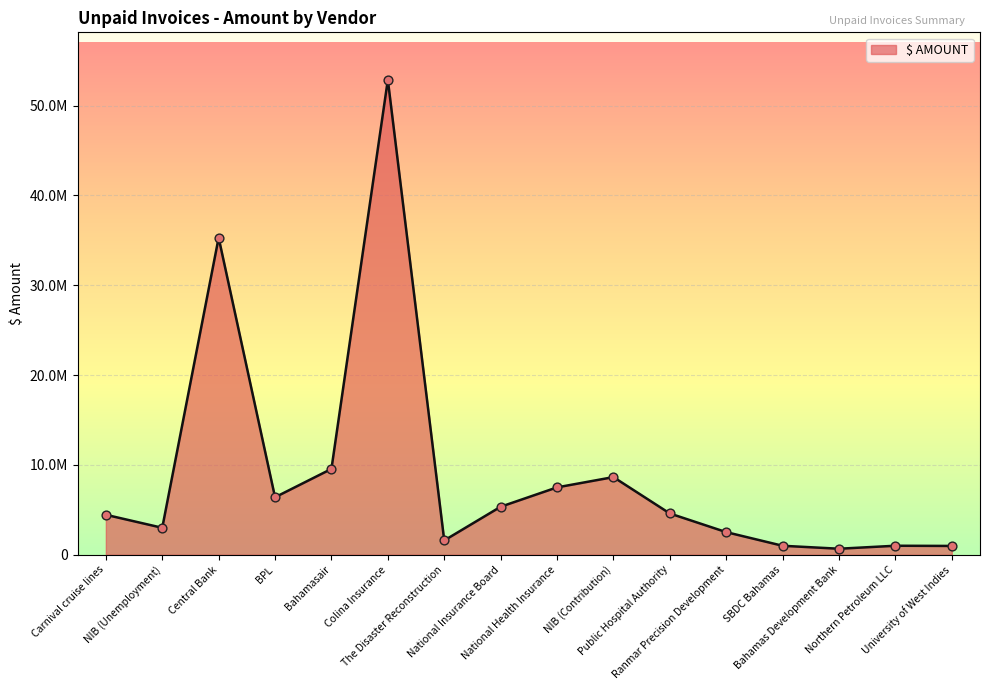

What is the change in value from BPL to The Disaster Reconstruction?

-4807211.6